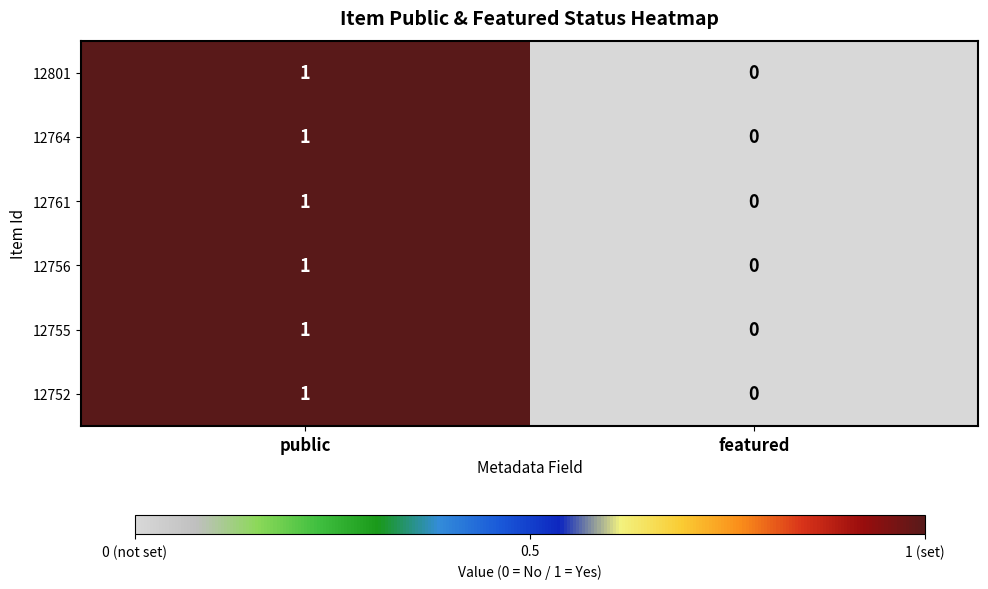

At which category does the chart reach its minimum across all series?

featured